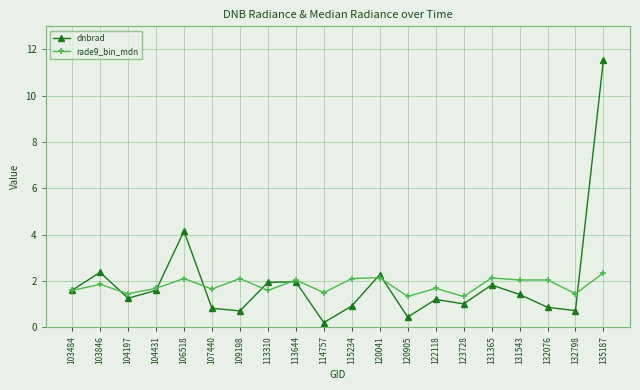

Rank the series at 106518 from lowest to highest value.

rade9_bin_mdn, dnbrad